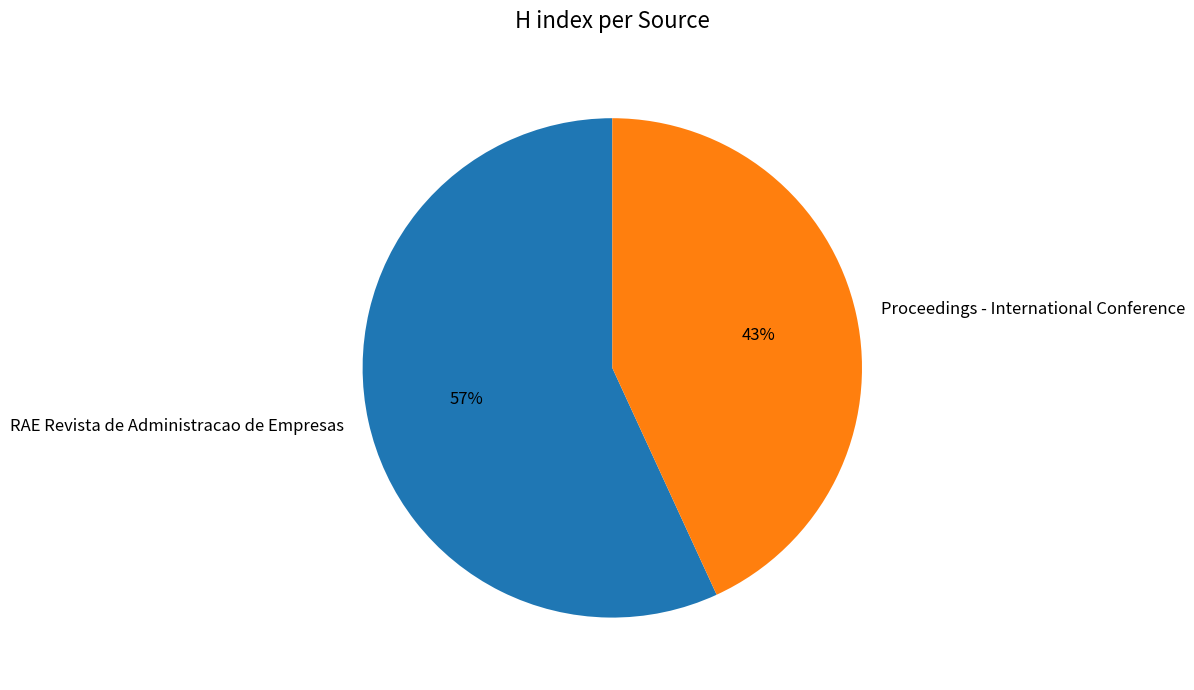

How many segments does this pie chart have?

2